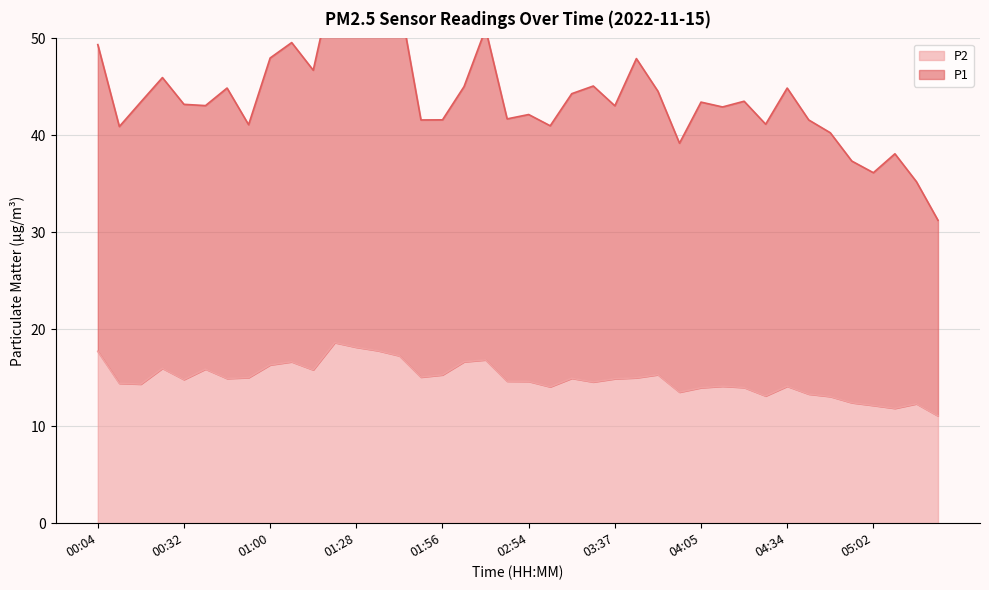

What is the sum of all P1 values?

1760.4